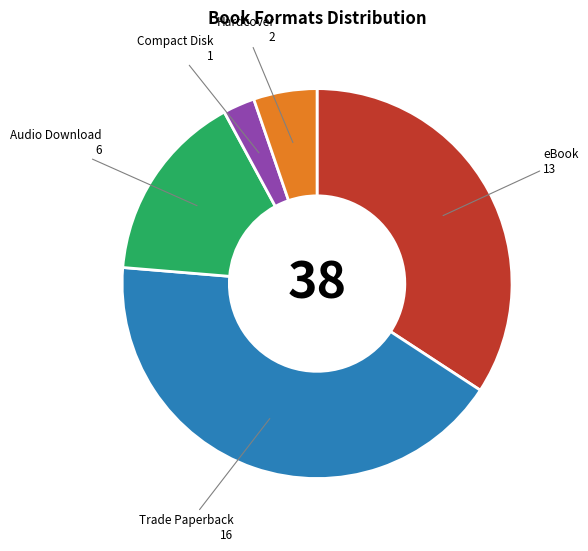

Is Audio Download the majority of the pie?

No